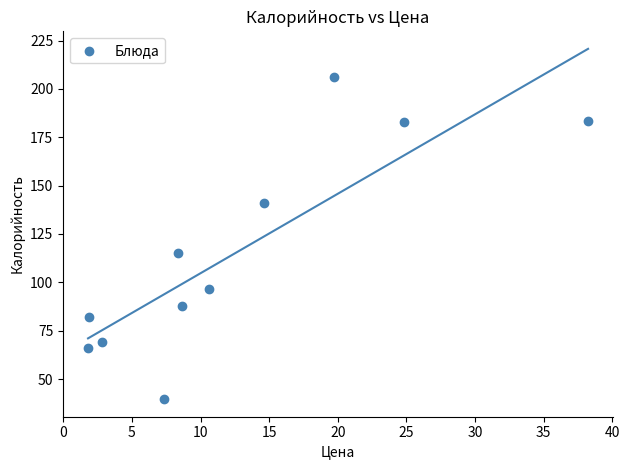

What Y value in the scatter plot is closest to 123?

115.0